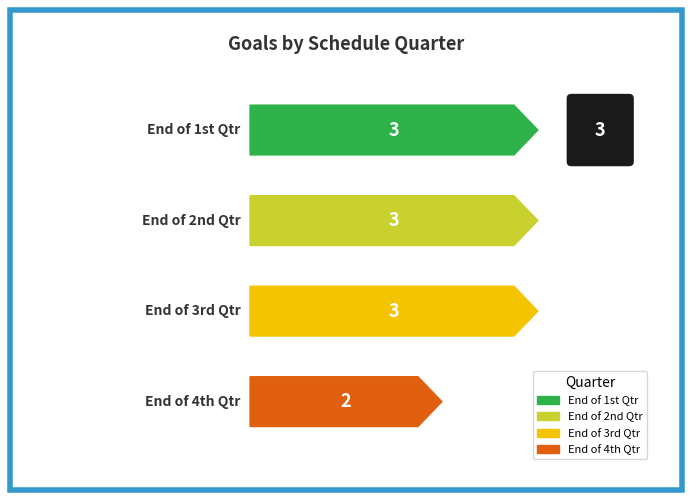

What is the difference between the values at End of 4th Qtr and End of 3rd Qtr?

1